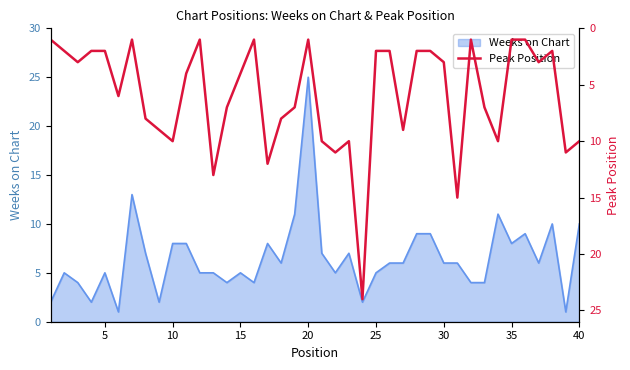

The value of Weeks on Chart at 20 is 25. True or false?

True